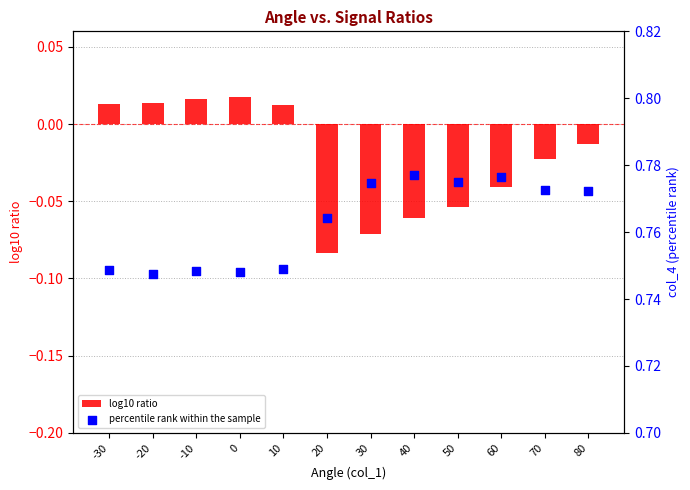

What are all the series names shown in the legend?

log10 ratio, percentile rank within the sample